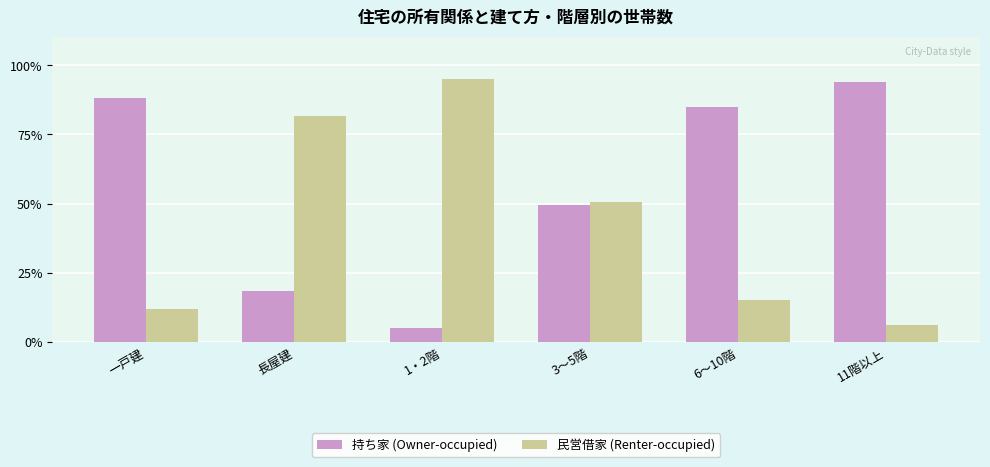

What is the highest value of the 持ち家 (Owner-occupied) series?

94.0